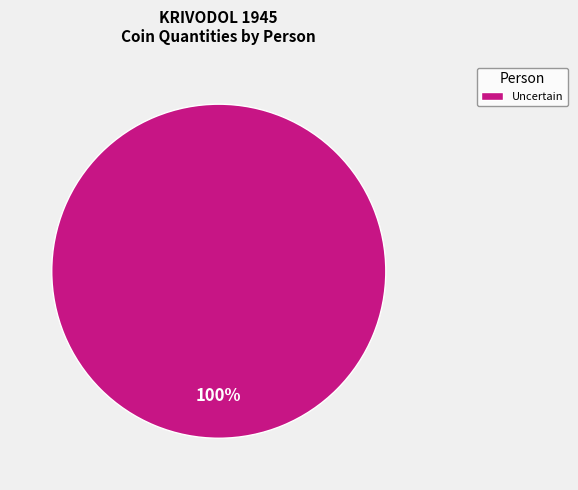

Which slice represents more than half of the pie?

Uncertain